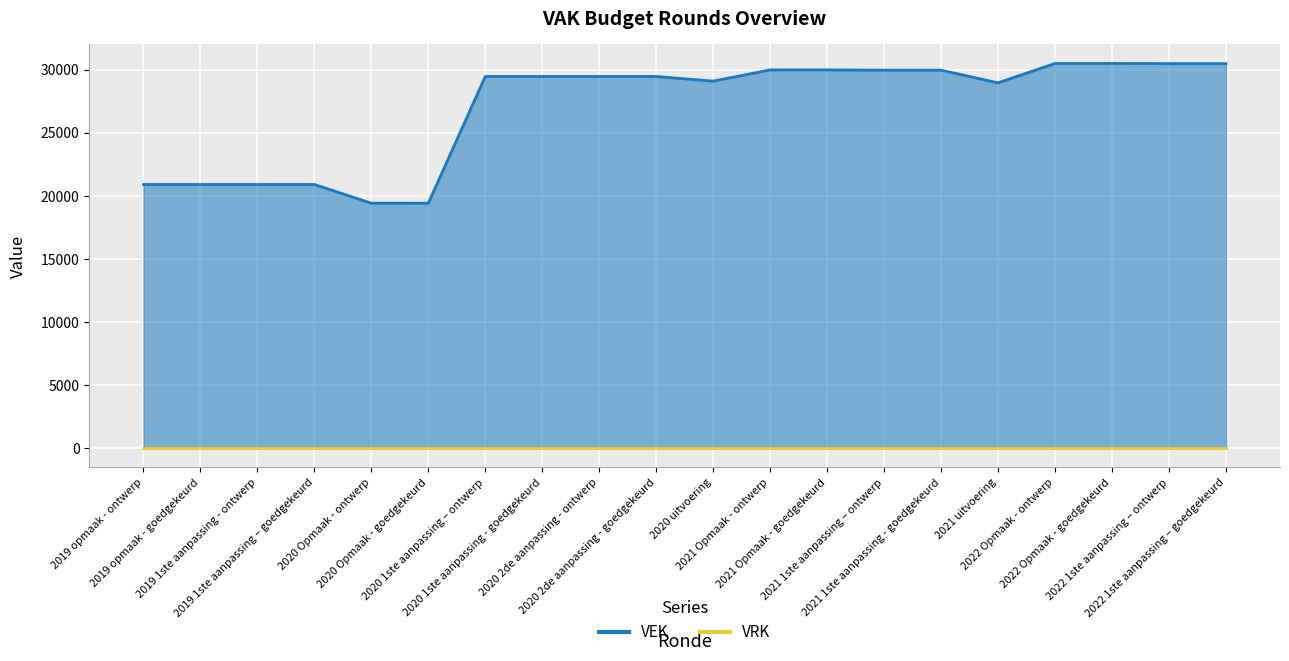

Reading right to left, transcribe all the data shown in this chart.

30479	30479	30495	30495	28958	29962	29962	29982	29982	29093	29463	29463	29463	29463	19416	19416	20900	20900	20900	20900